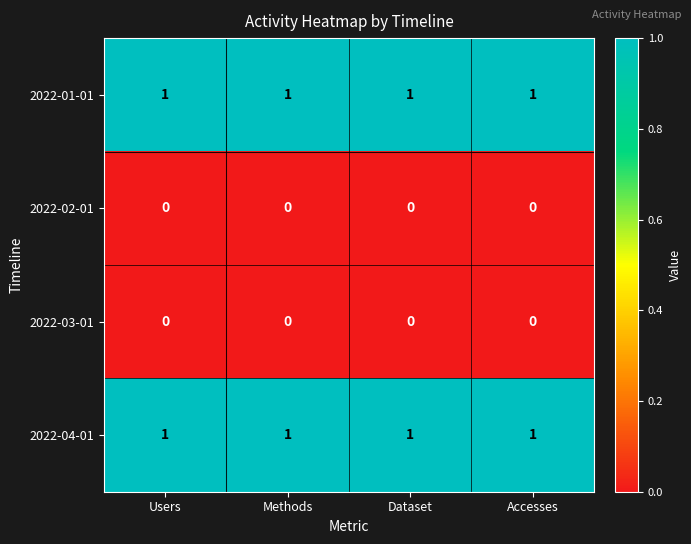

What is the difference between the highest and lowest values at Users?

1